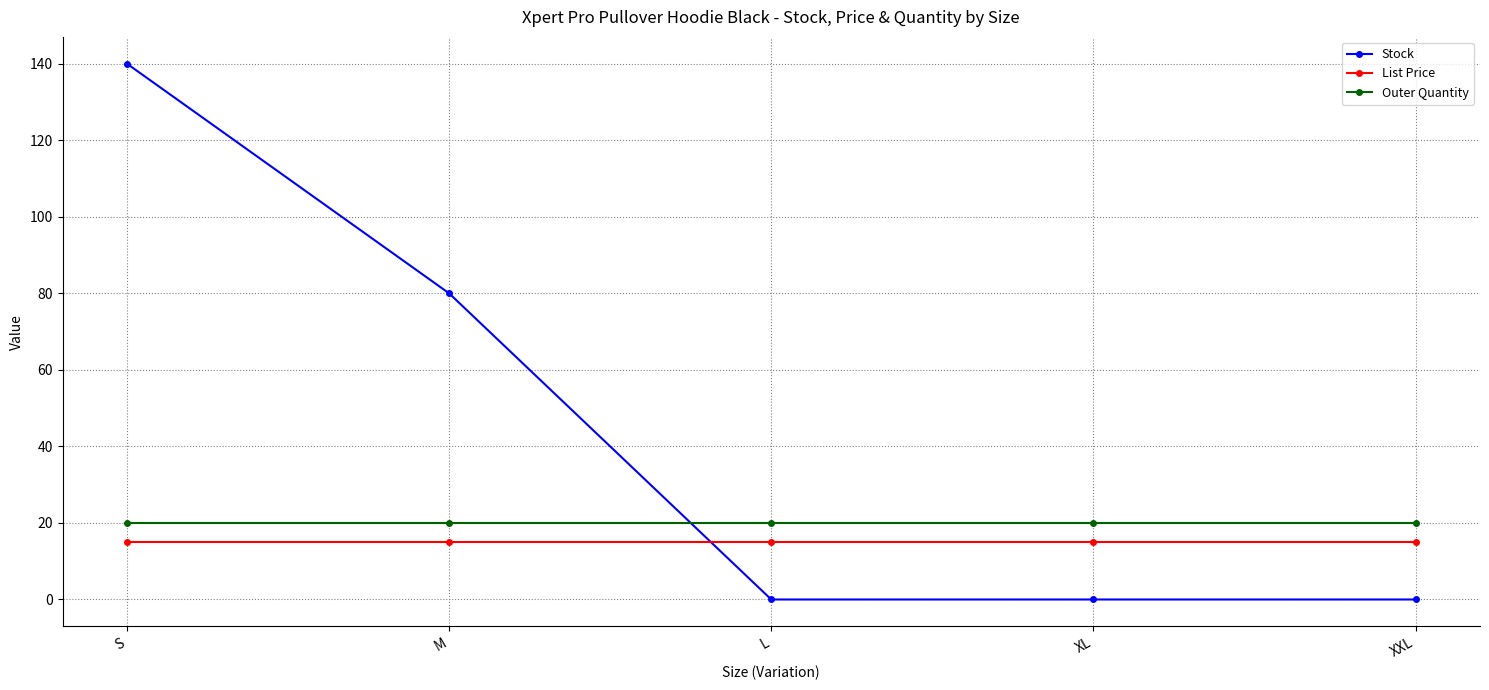

How many times do Stock and Outer Quantity cross each other?

1